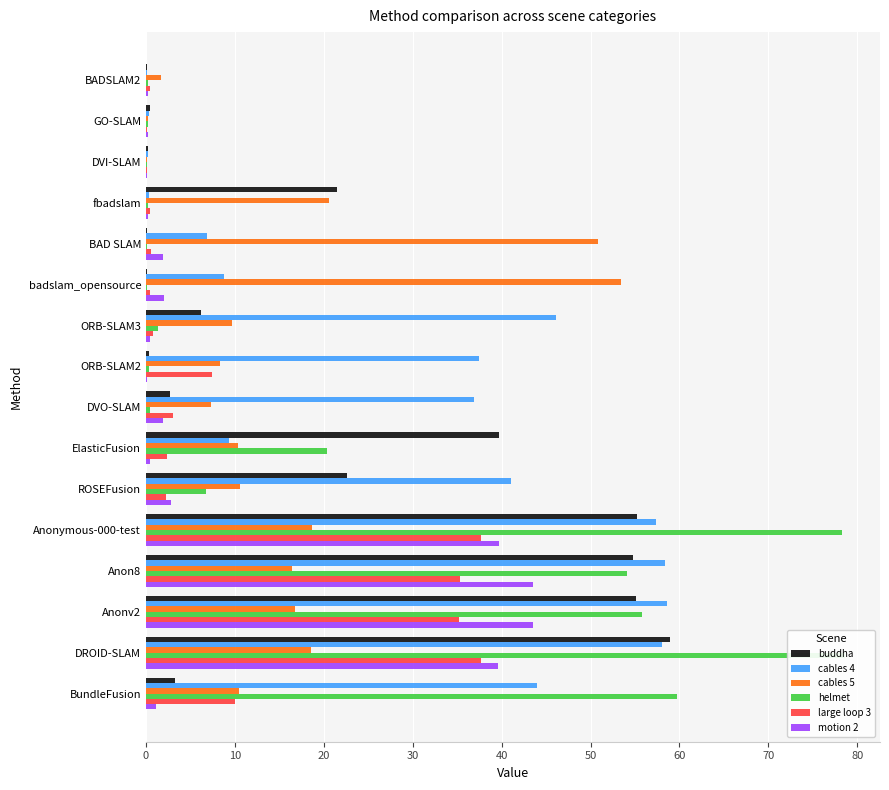

The cables 4 series shows 39.1 at Anon8. True or false?

False